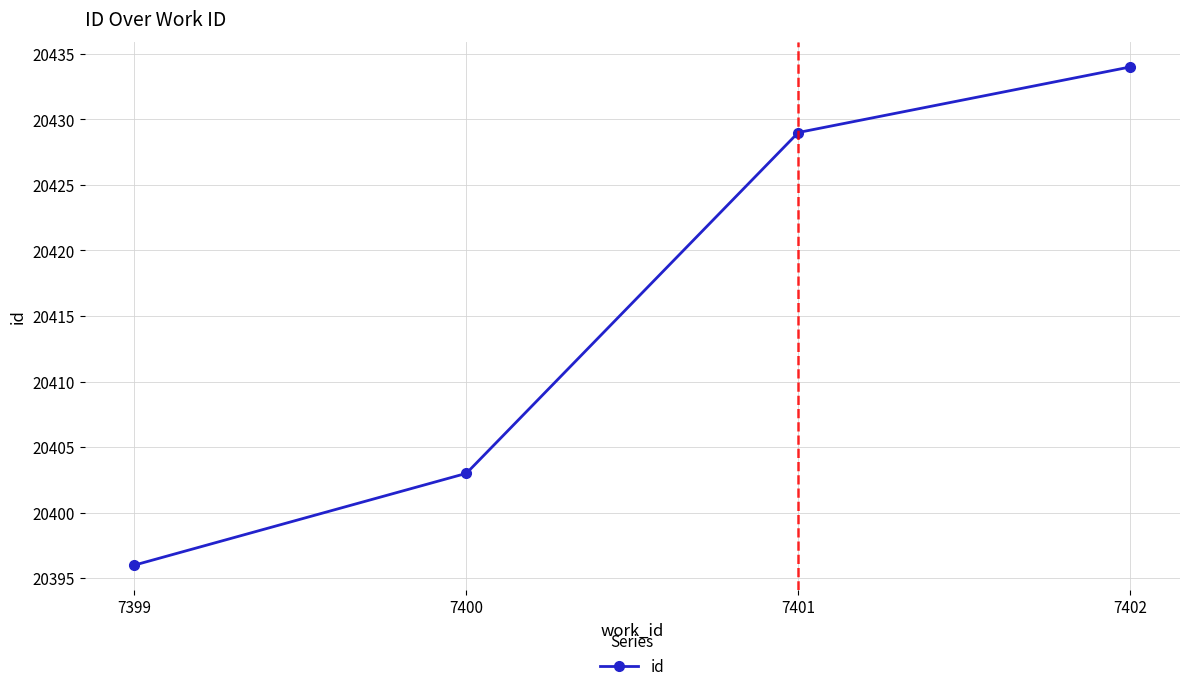

Where is the data nearest to the value 20415?

7400